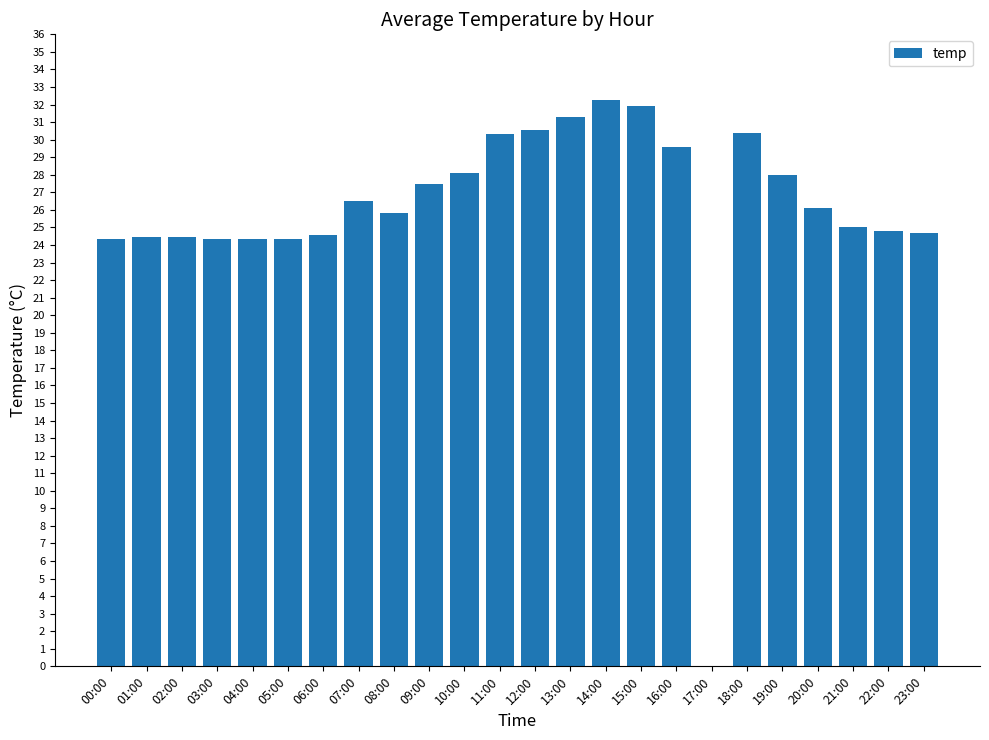

How many data points does each series have?

24